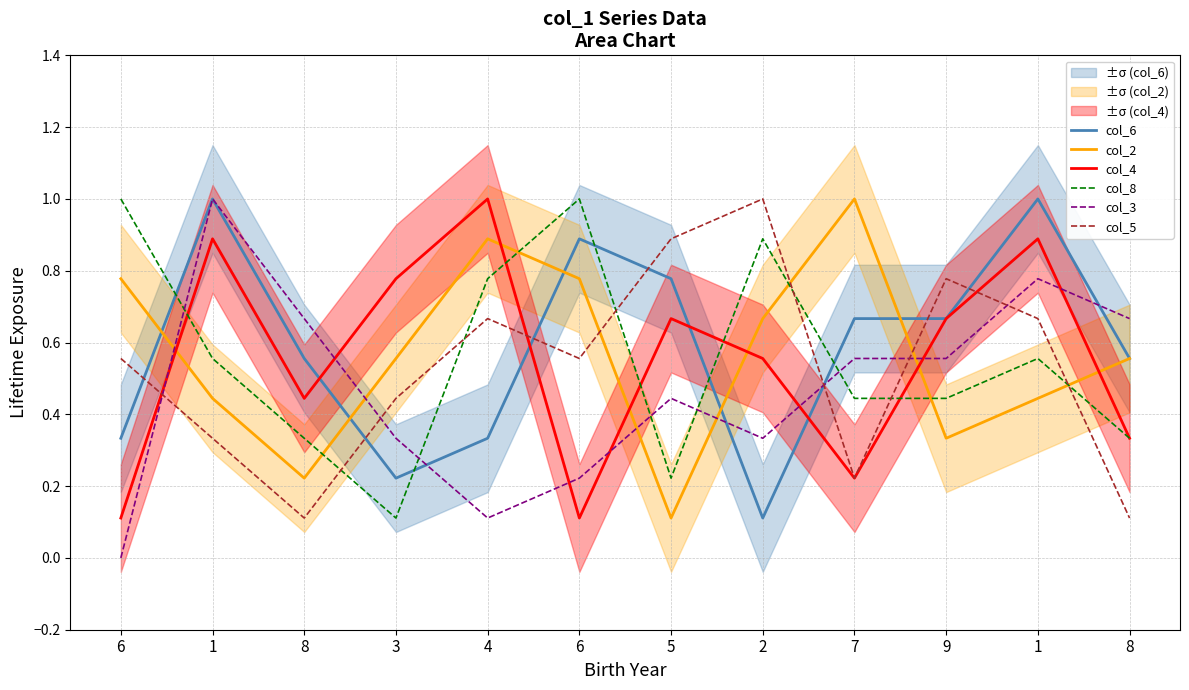

What is the sum of the col_5 values at 6 and 7?

0.8